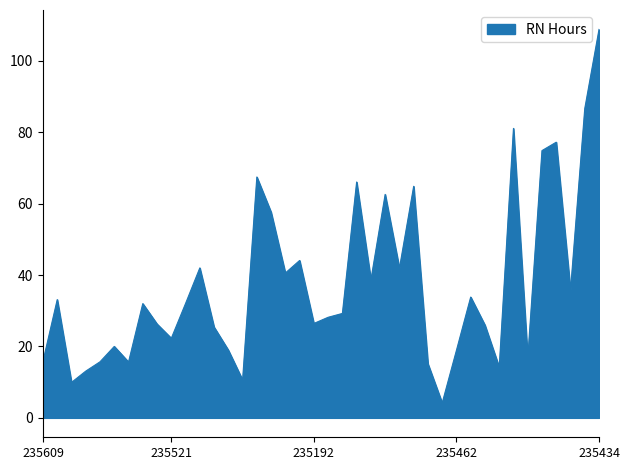

What is the smallest value displayed?

4.2